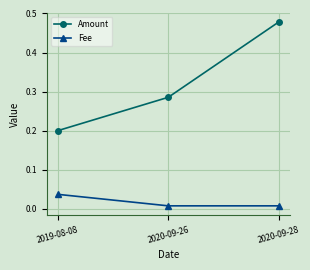

Which series changed the most between 2019-08-08 and 2020-09-26?

Amount